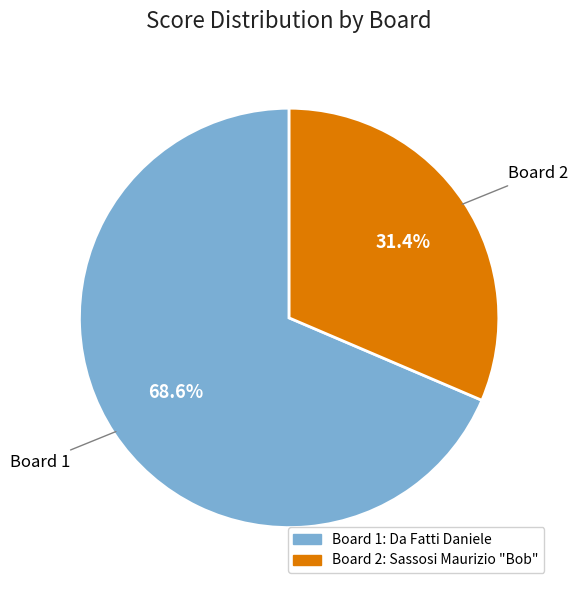

Is there any slice that represents more than half of the pie?

Yes